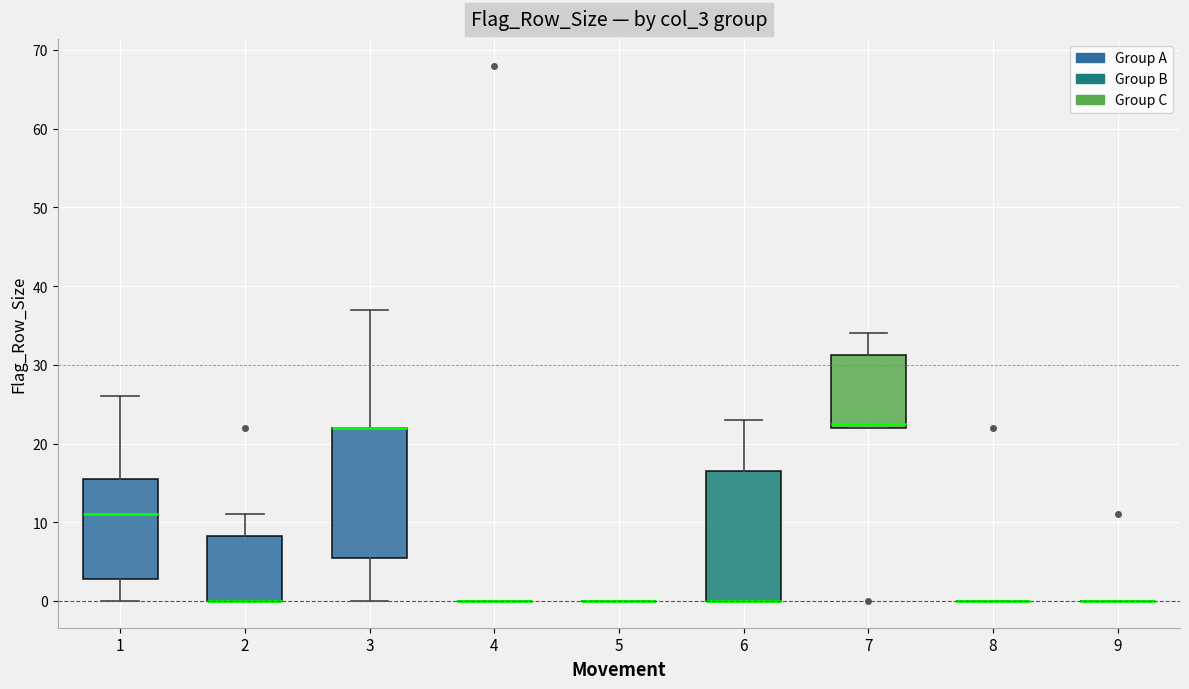

Reading left to right, read every box against the y-axis: the position of its median line, the range the box covers, and the ends of its whiskers. The values are not printed on the chart, so give them approximately, as read against the axis.

1: median 11, box 3 to 16, whiskers 0 to 26
2: median 0 (drawn on the box's lower edge), box 0 to 8, whiskers 0 to 11
3: median 22 (drawn on the box's upper edge), box 6 to 22, whiskers 0 to 37
4: box collapsed to a line at 0, whiskers 0 to 0
5: box collapsed to a line at 0, whiskers 0 to 0
6: median 0 (drawn on the box's lower edge), box 0 to 17, whiskers 0 to 23
7: median 23, box 22 to 31, whiskers 22 to 34
8: box collapsed to a line at 0, whiskers 0 to 0
9: box collapsed to a line at 0, whiskers 0 to 0